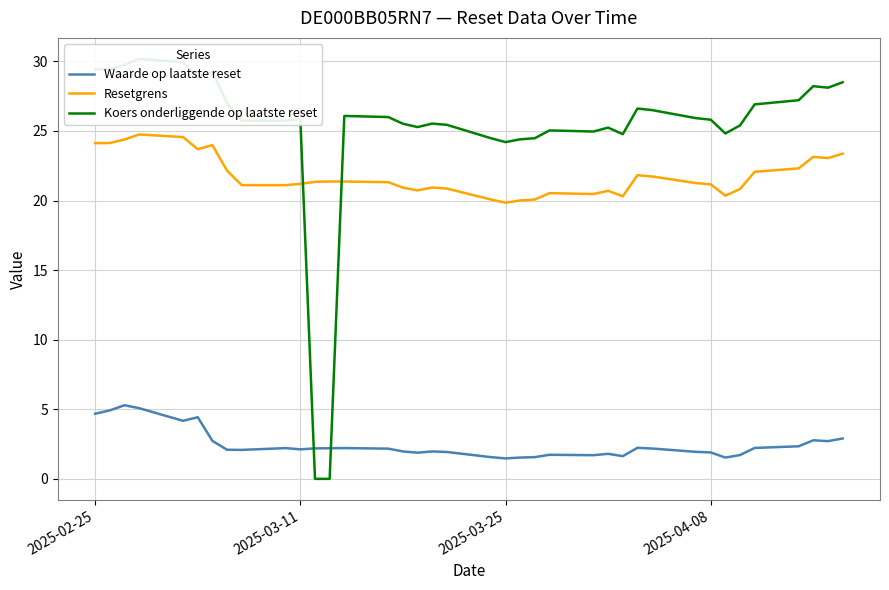

What are all the series names shown in the legend?

Waarde op laatste reset, Resetgrens, Koers onderliggende op laatste reset